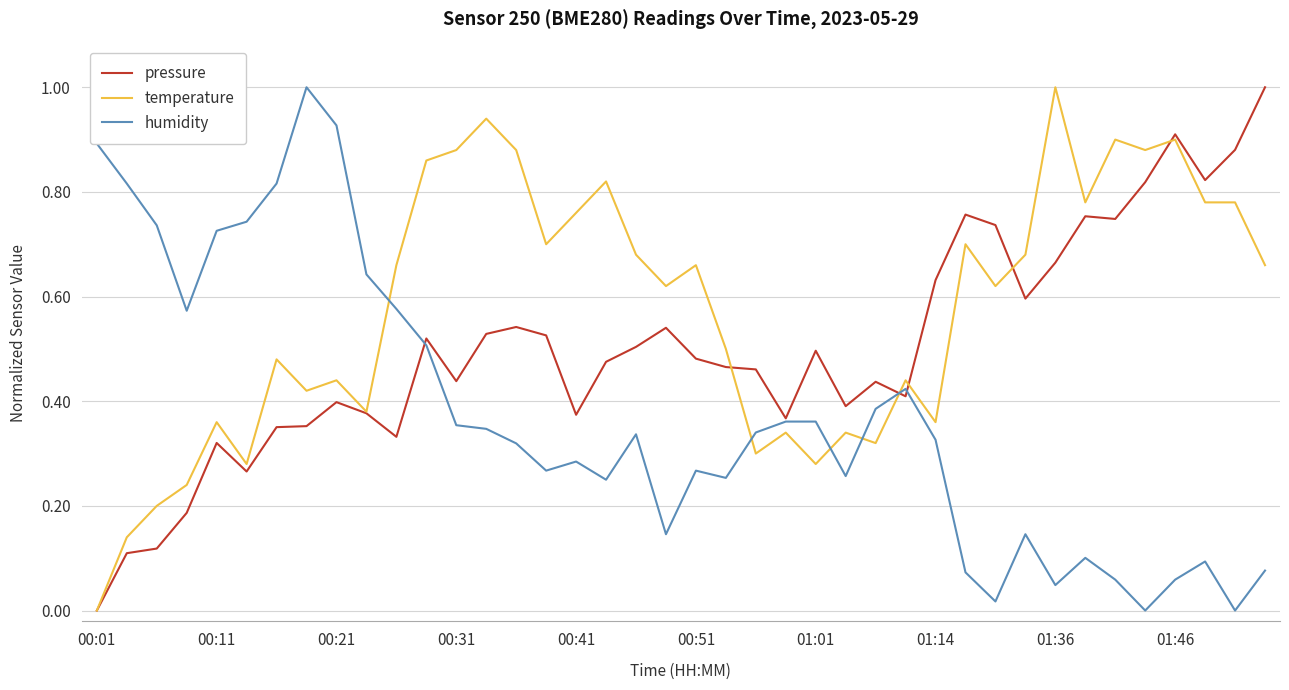

Rank the series by their average value, from highest to lowest.

temperature, pressure, humidity